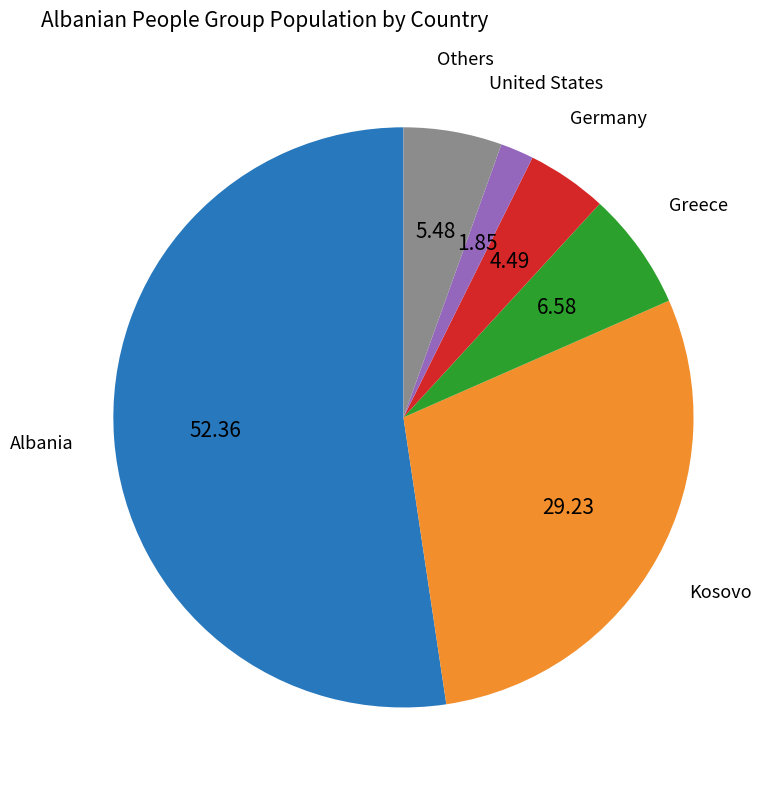

What is the largest slice in the pie chart?

Albania